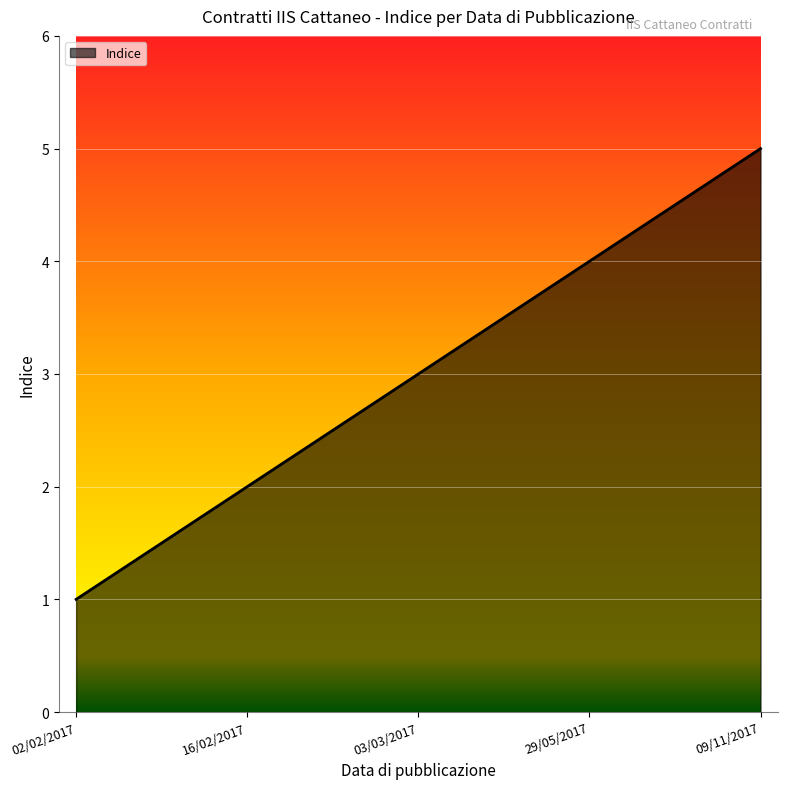

What is the ratio of the value at 29/05/2017 to the value at 16/02/2017?

2.0